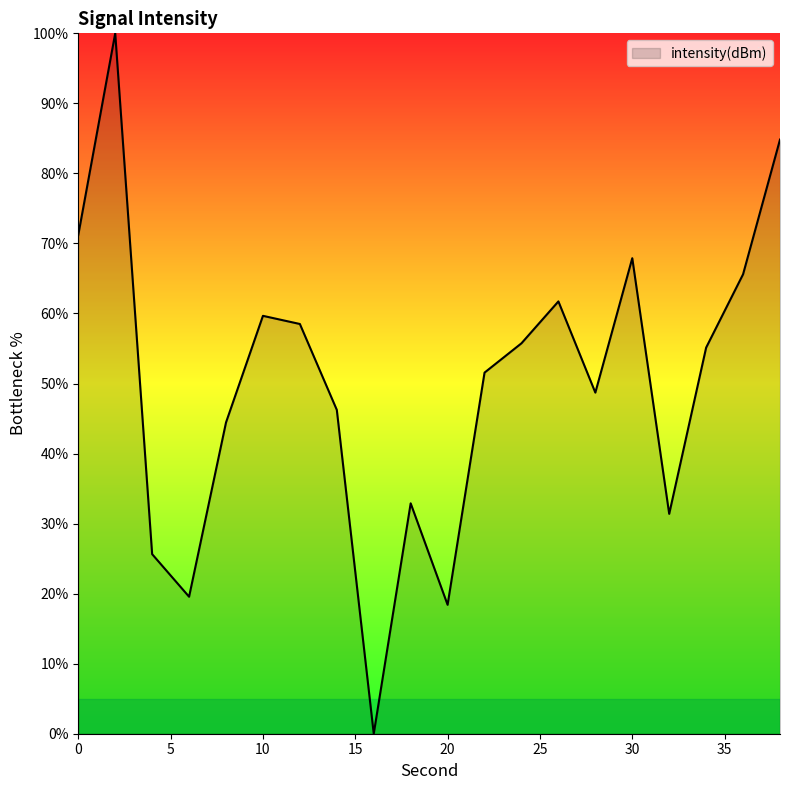

What is the greatest value displayed?

100.0